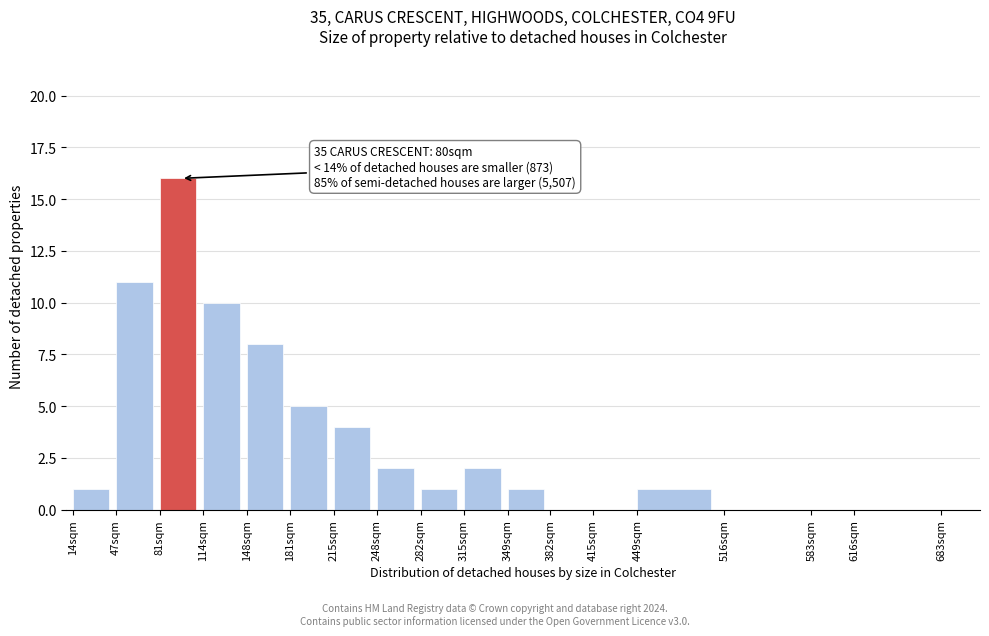

Reading left to right, transcribe all the data shown in this chart.

14sqm=1	47sqm=11	81sqm=16	114sqm=10	148sqm=8	181sqm=5	215sqm=4	248sqm=2	282sqm=1	315sqm=2	349sqm=1	382sqm=0	415sqm=0	449sqm=1	516sqm=0	583sqm=0	616sqm=0	683sqm=0